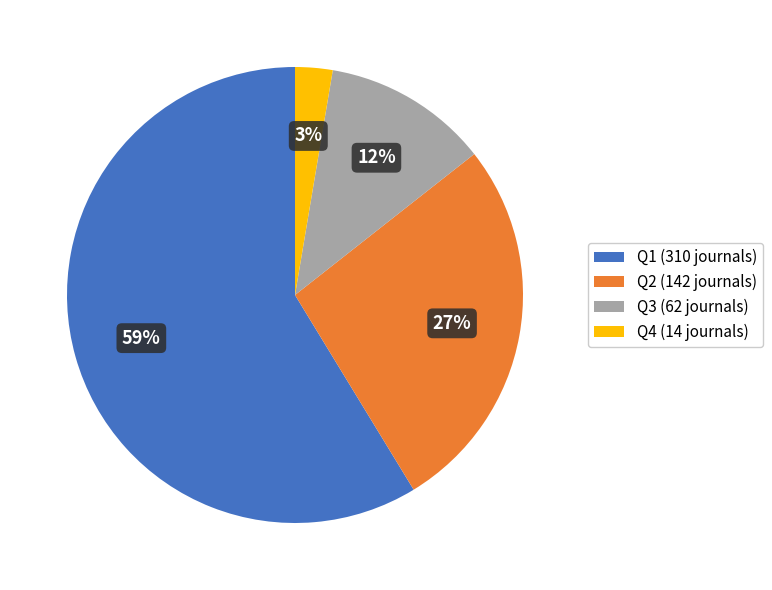

To the nearest percent, what percentage of the pie is Q3?

12%